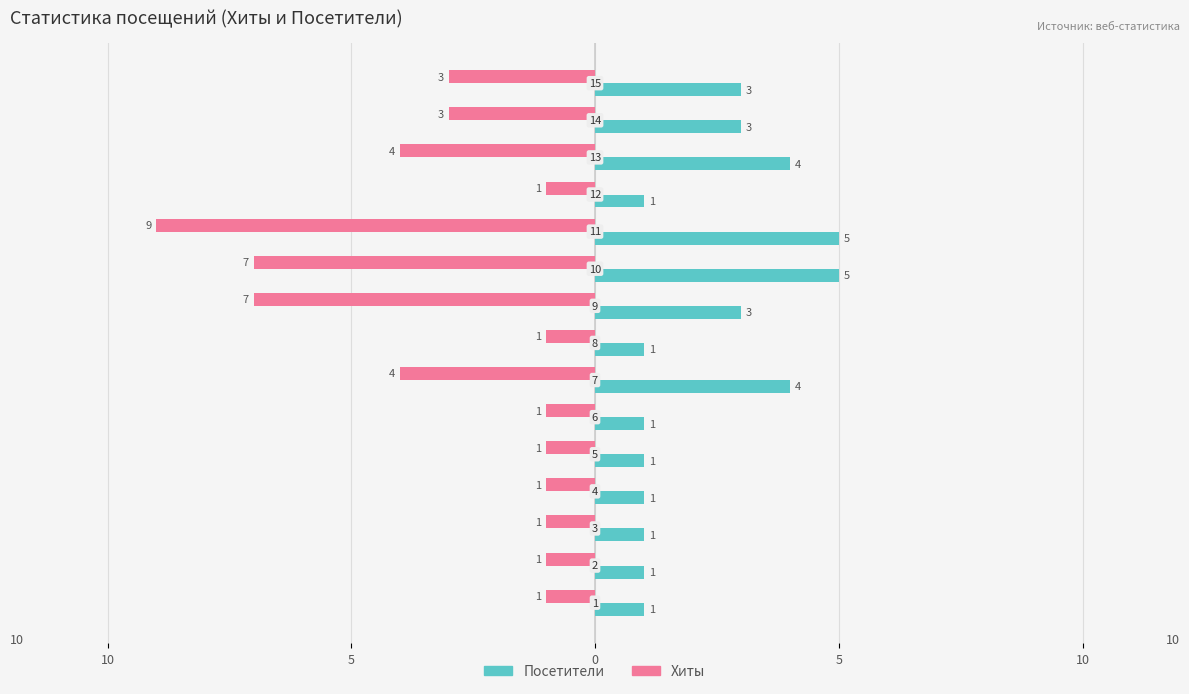

What are all the series names shown in the legend?

Посетители, Хиты